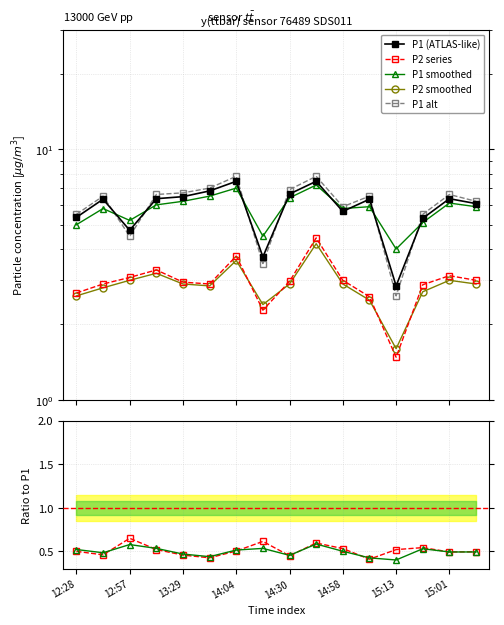

True or false: P1_alt and P1_smooth cross at least once.

True